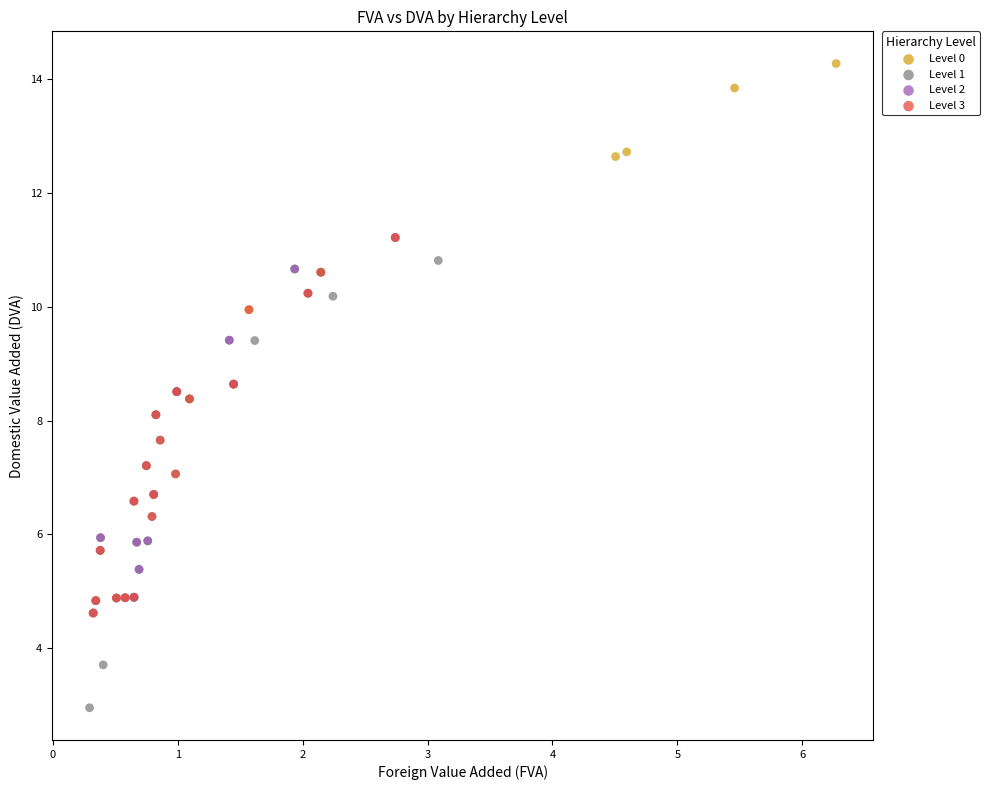

What are all the series names shown in the legend?

Level 0, Level 1, Level 2, Level 3